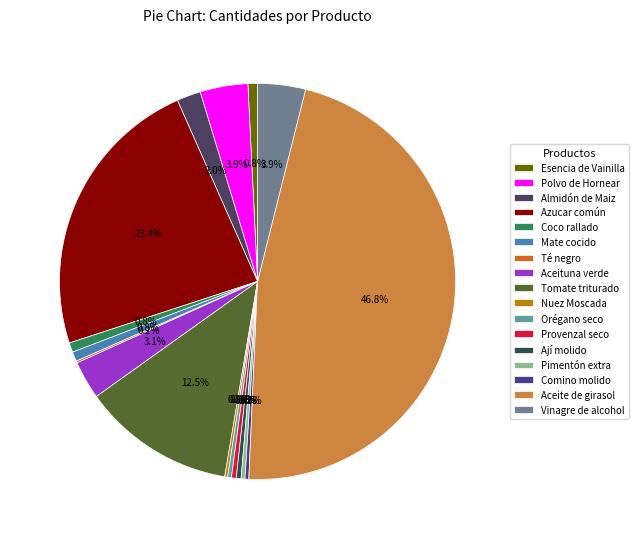

Which category has the biggest portion of the pie?

Aceite de girasol